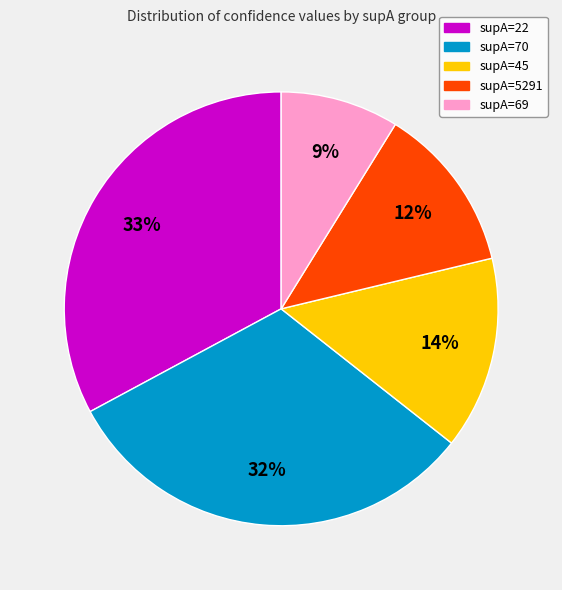

To the nearest percent, what is the average slice percentage?

20%